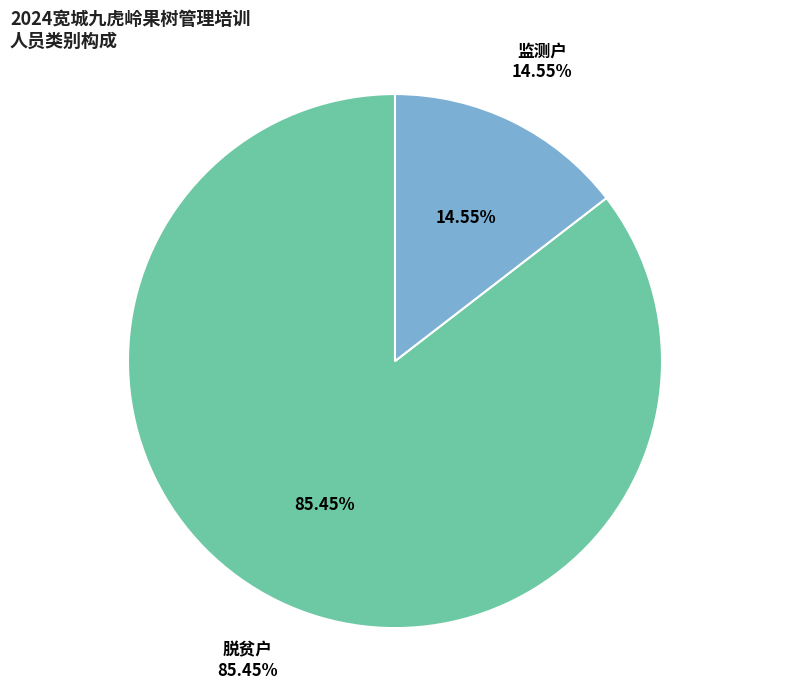

How many segments does this pie chart have?

2